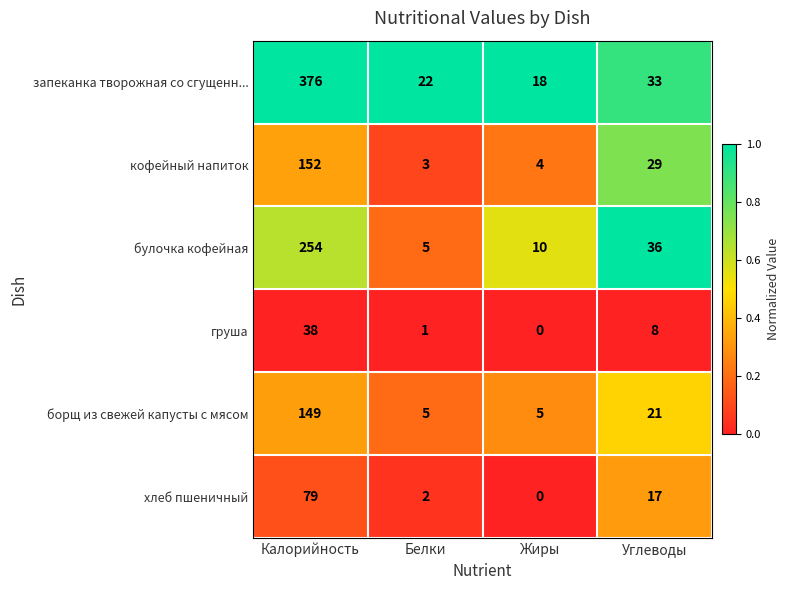

At which label does запеканка творожная со сгущенн... reach its peak?

Калорийность